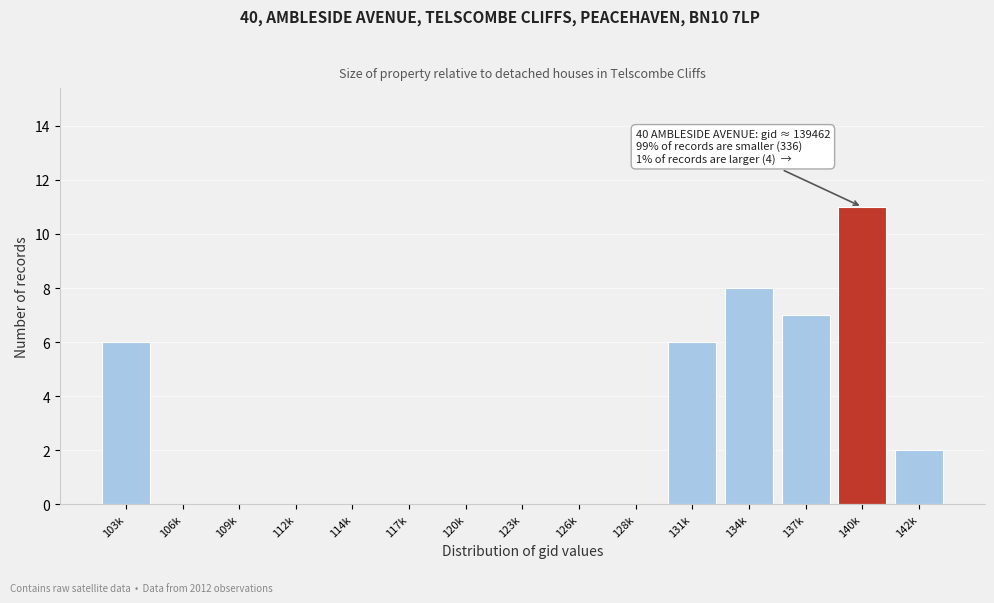

Reading left to right, list all the values displayed in this chart.

103k=6	106k=0	109k=0	112k=0	114k=0	117k=0	120k=0	123k=0	126k=0	128k=0	131k=6	134k=8	137k=7	140k=11	142k=2